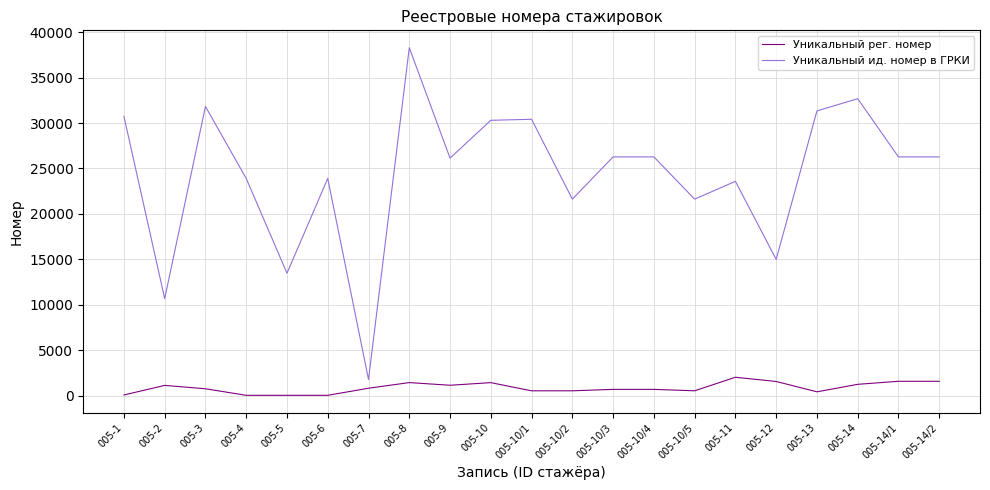

Is the value of Уникальный рег. номер at 005-5 greater than the value of Уникальный ид. номер в ГРКИ at 005-3?

No